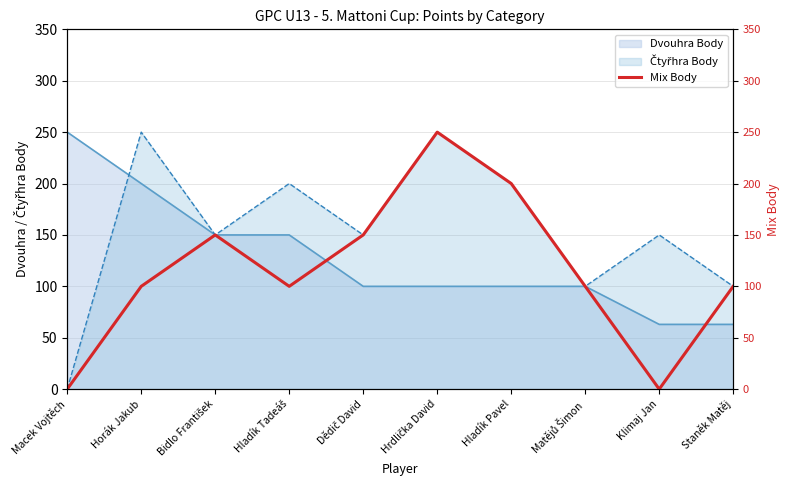

List the labels in order of value, smallest first.

Macek Vojtěch, Klimaj Jan, Horák Jakub, Hladík Tadeáš, Matějů Šimon, Staněk Matěj, Bidlo František, Dědič David, Hladík Pavel, Hrdlička David